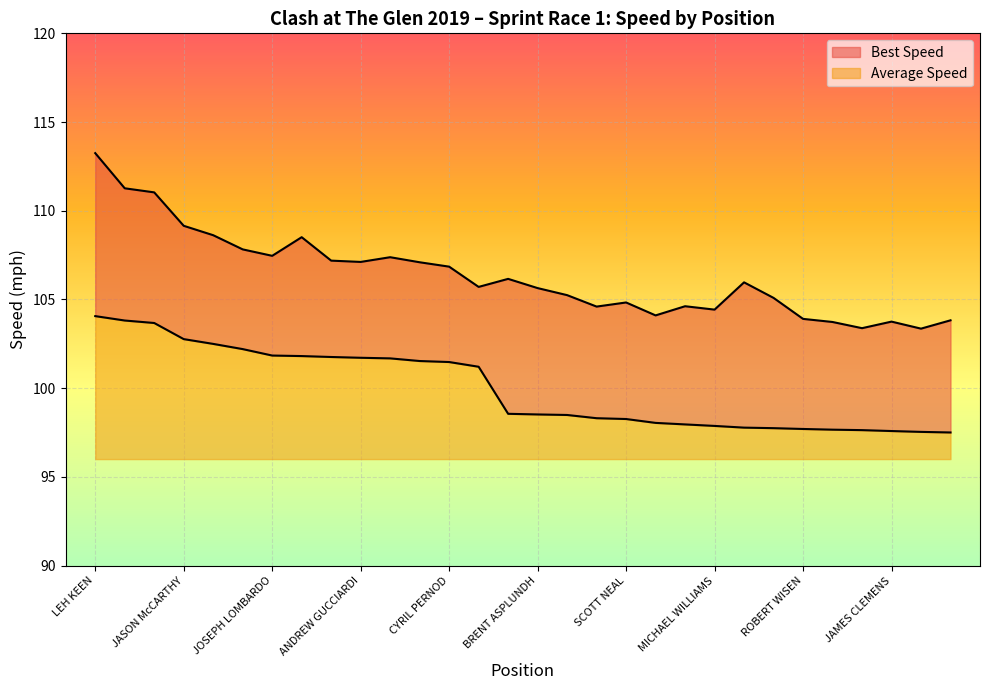

Is it true that Average Speed equals 104.1 at LEH KEEN?

True